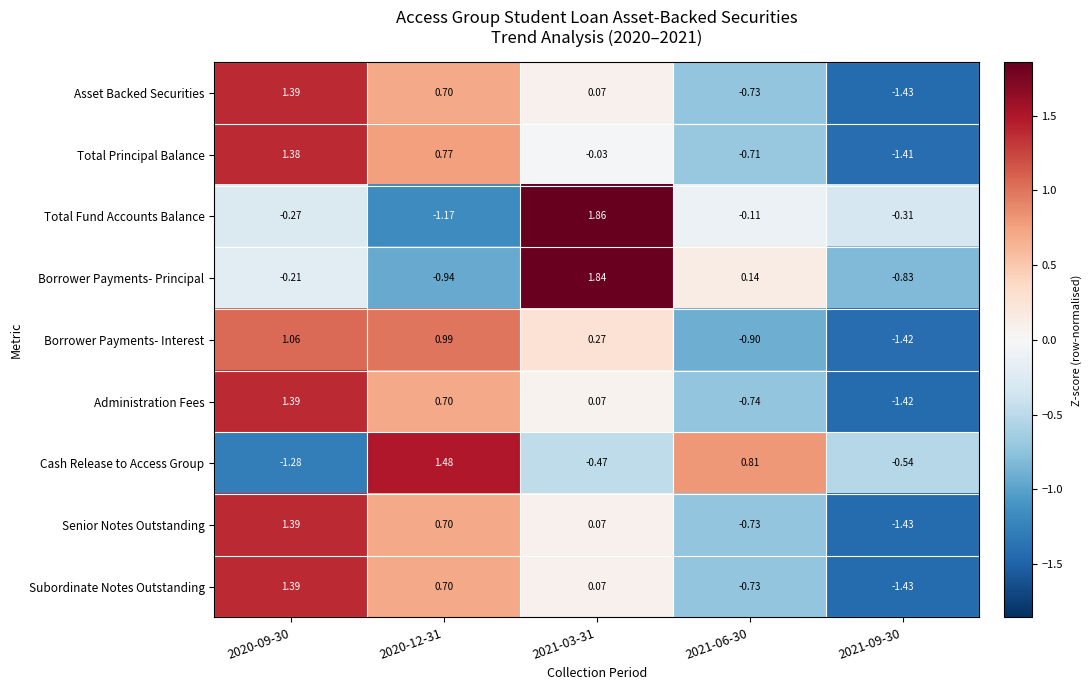

At which category is the sum across all series the highest?

2020-09-30